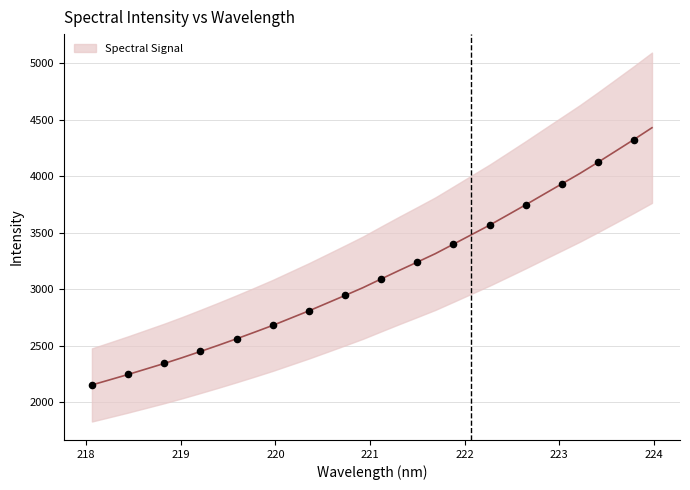

What is the change in value from 219.7801 to 222.6447?

+1125.2